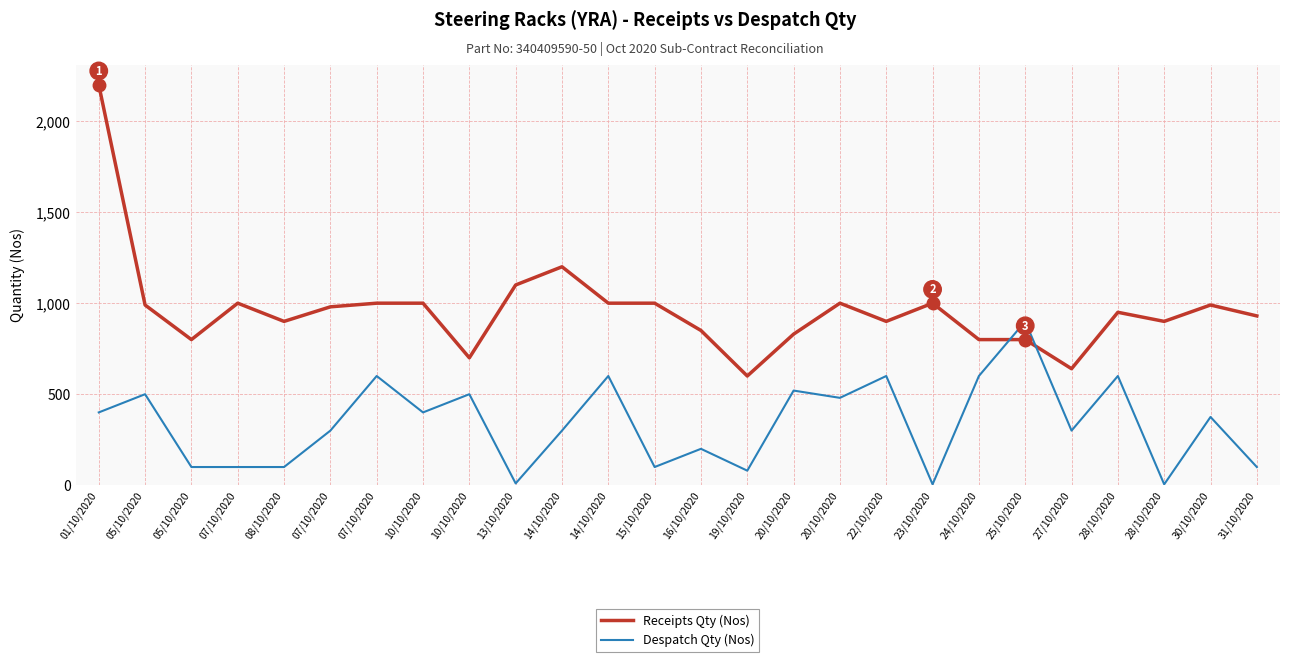

What is the difference between the Receipts Qty (Nos) values at 14/10/2020 and 20/10/2020?

200